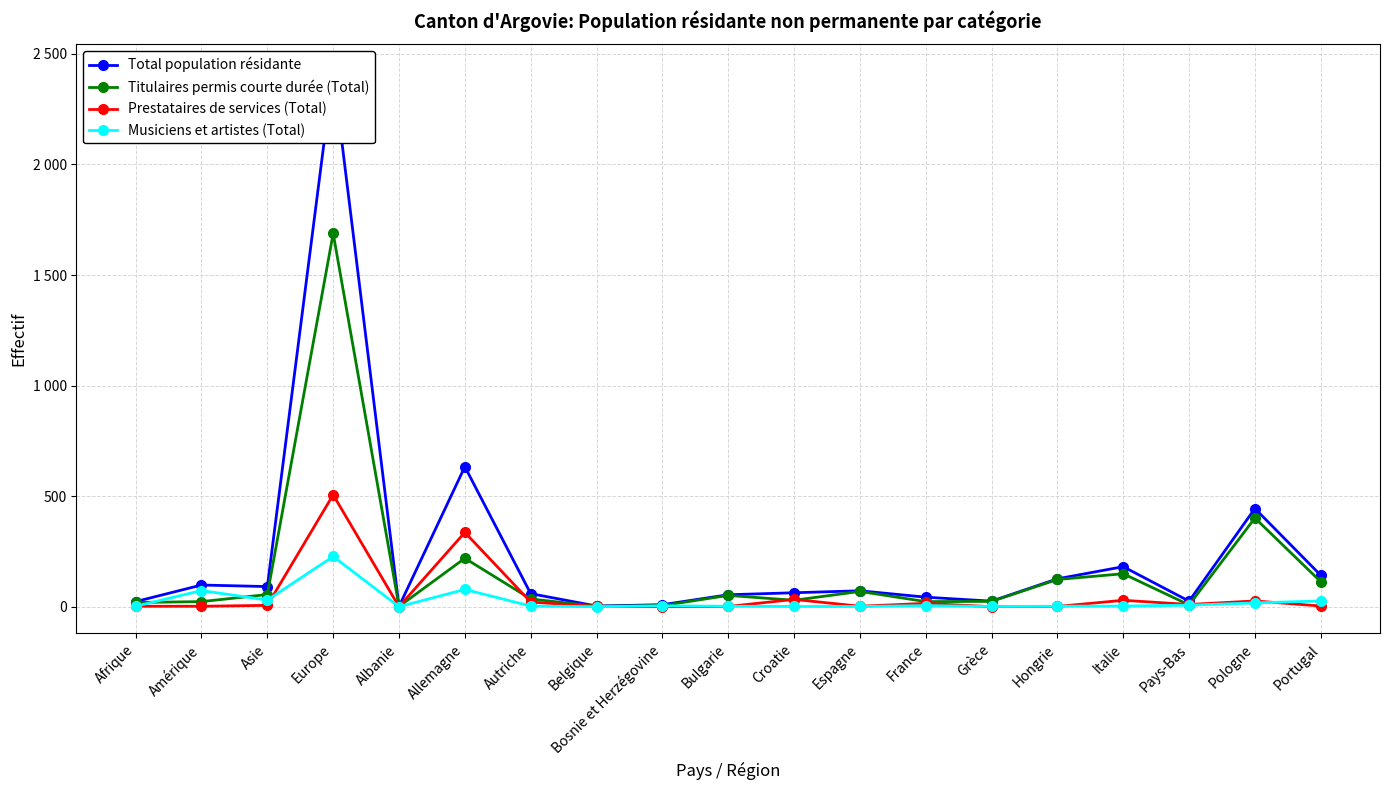

What is the sum of the Musiciens et artistes (Total) values at Bosnie et Herzégovine and Belgique?

4